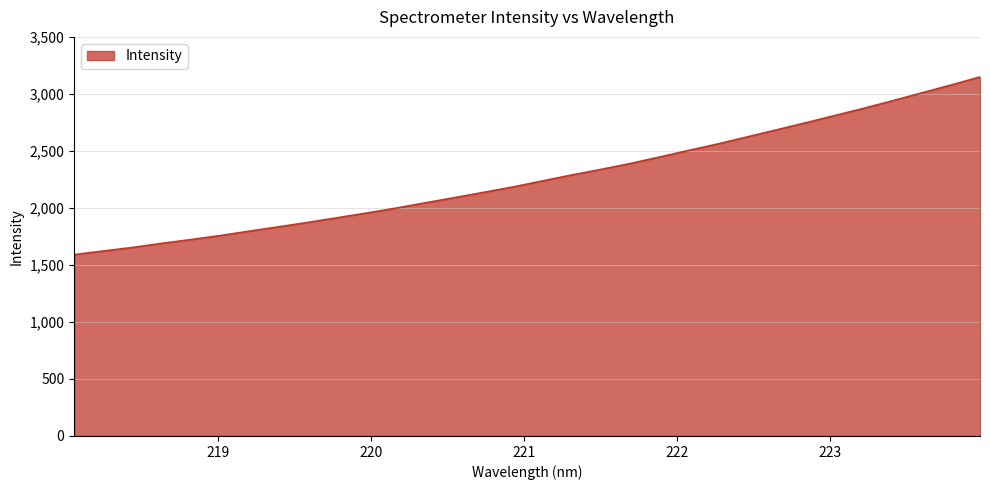

What is the smallest value displayed?

1590.6